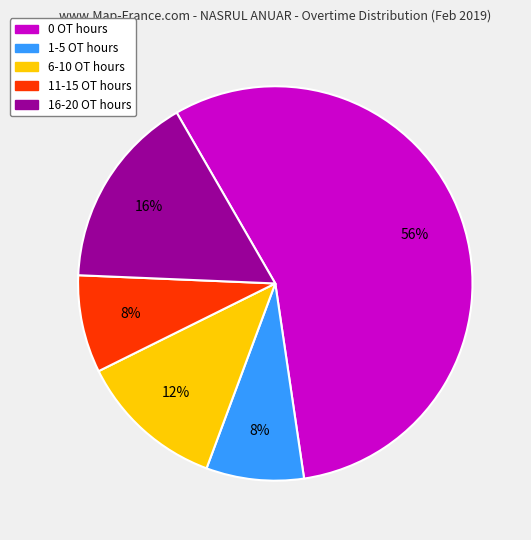

Does 0 OT hours account for over 50% of the chart?

Yes